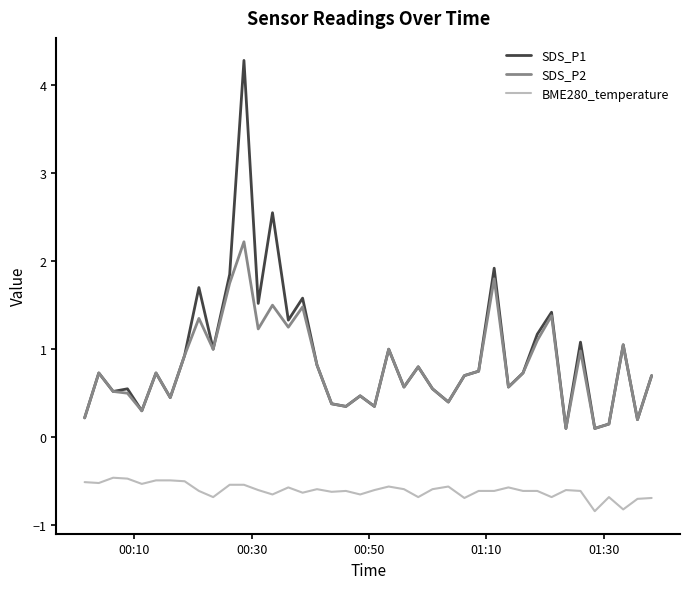

True or false: SDS_P2 and BME280_temperature cross at least once.

False